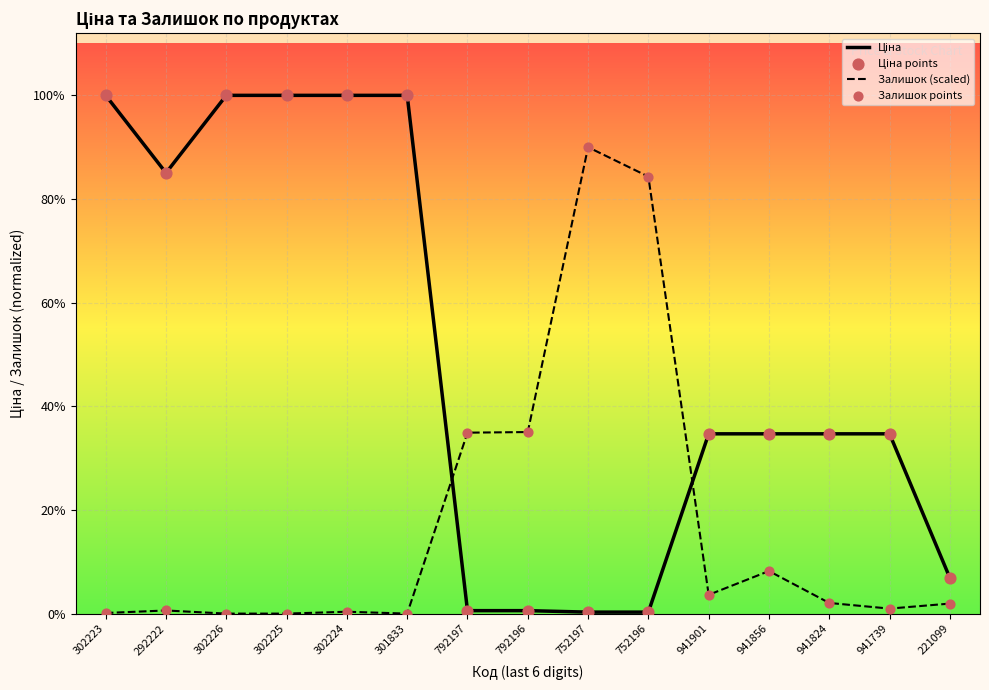

Which series has the largest total across all categories?

Ціна